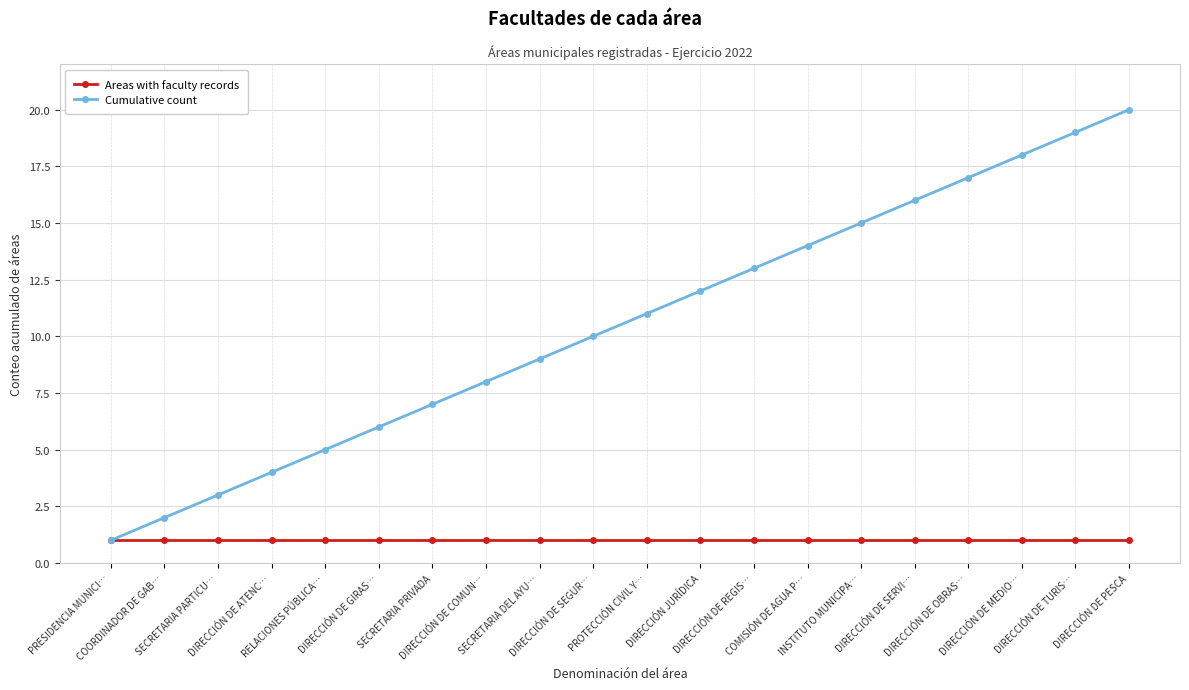

What is the label of the 16th point from the right?

RELACIONES PÚBLICA…